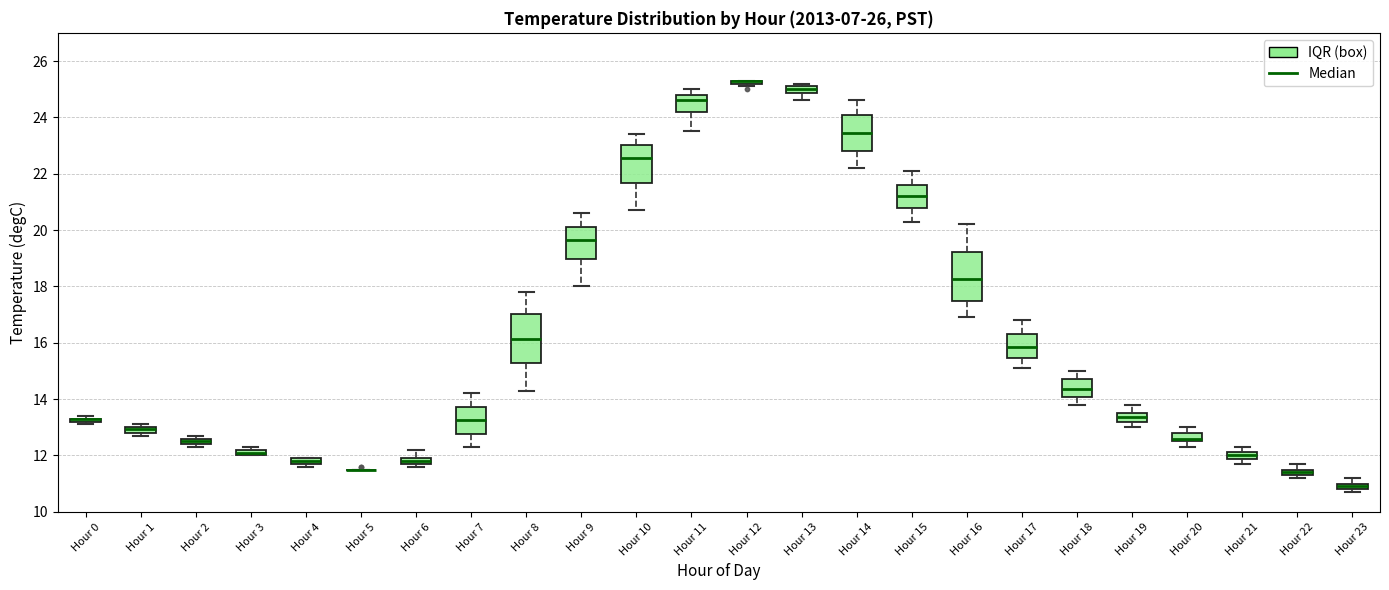

Where is the lower edge of the box for Hour 22 on the y-axis? The values are not printed on the chart, so give them approximately, as read against the axis.

11.4